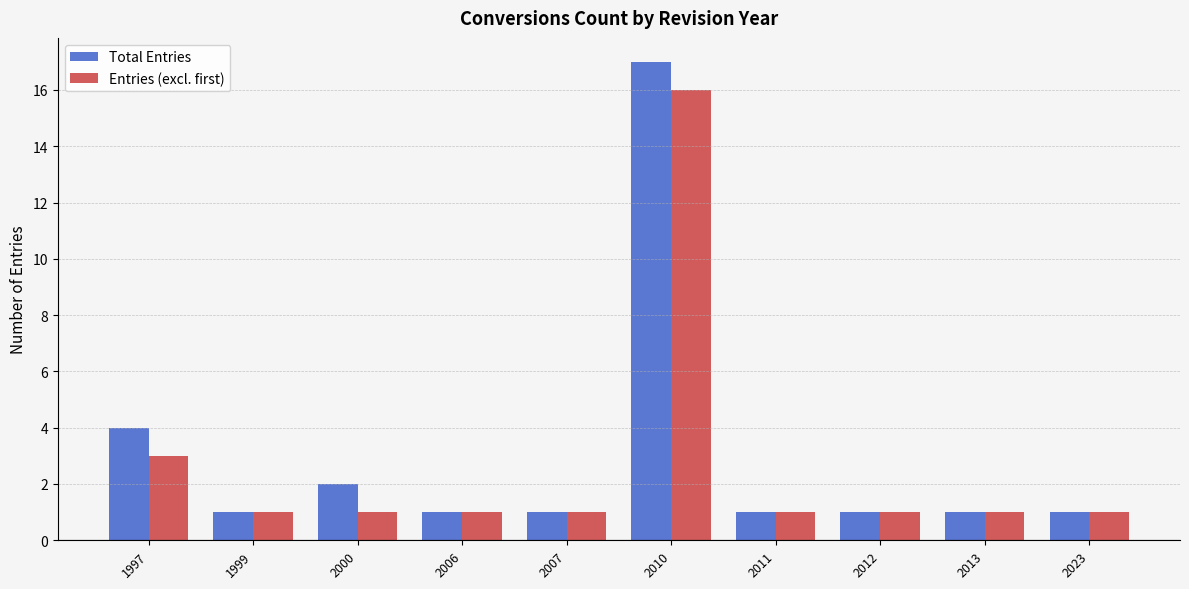

How many data points does each series have?

10